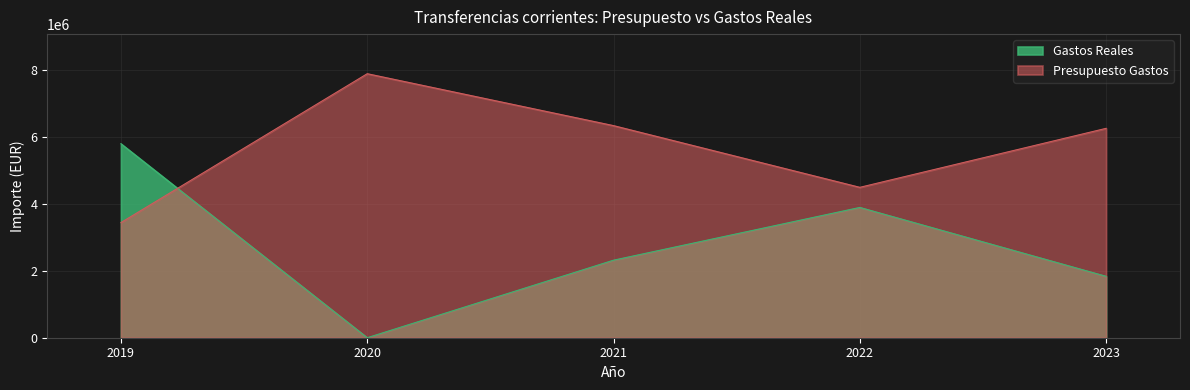

How many categories are shown in the chart?

5